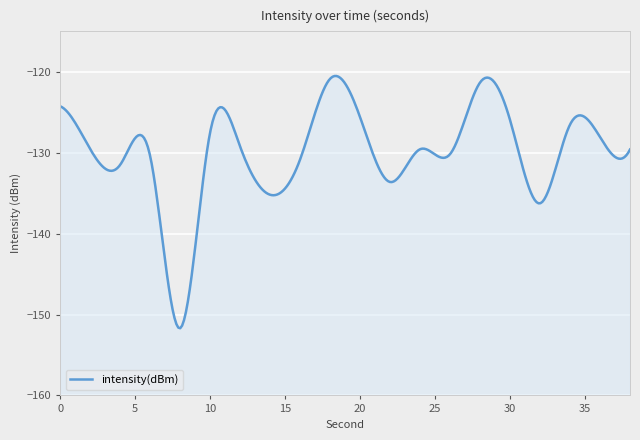

Does the chart display data point markers on the line(s)?

No